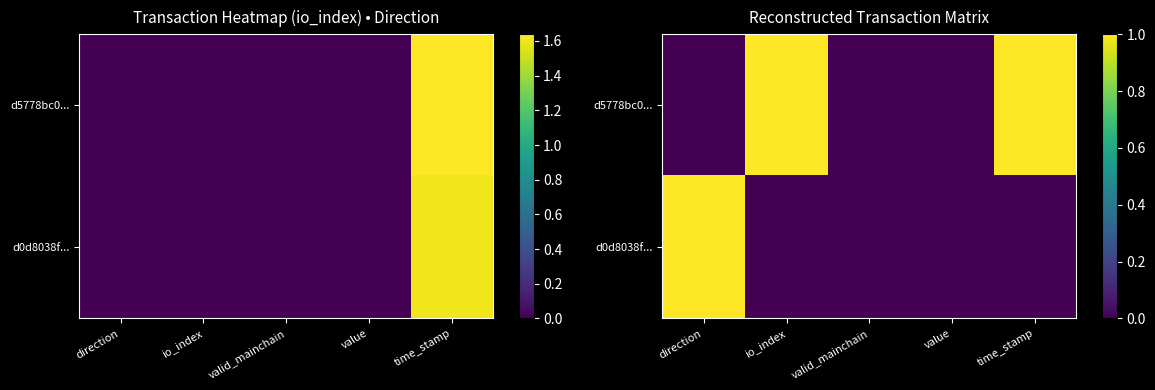

At how many categories does at least one series exceed 0?

3